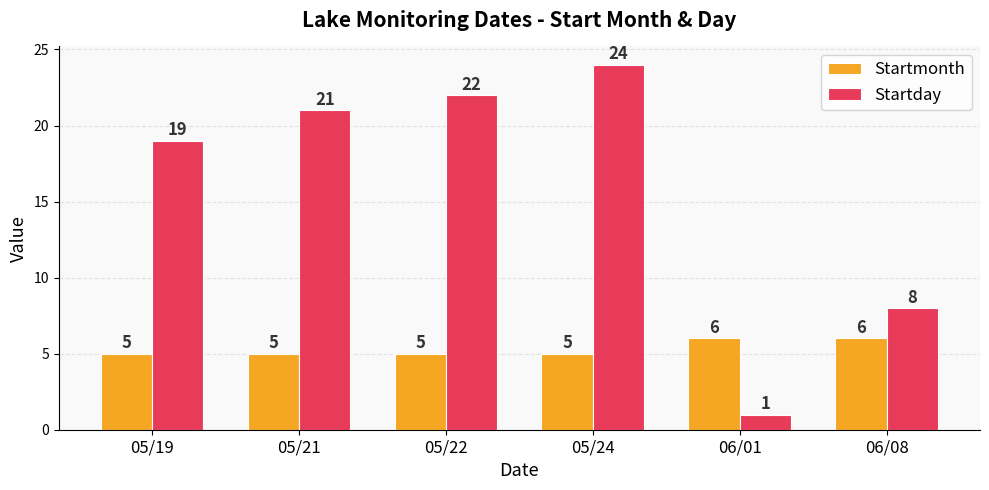

Between 05/21 and 05/22, which series saw the biggest shift?

Startday